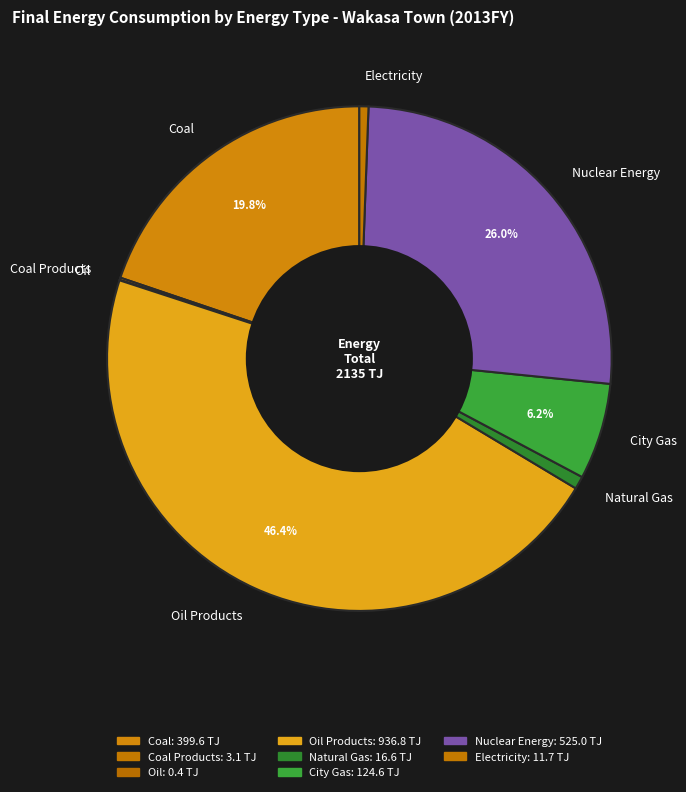

What is the total percentage of Coal and City Gas?

26.0%